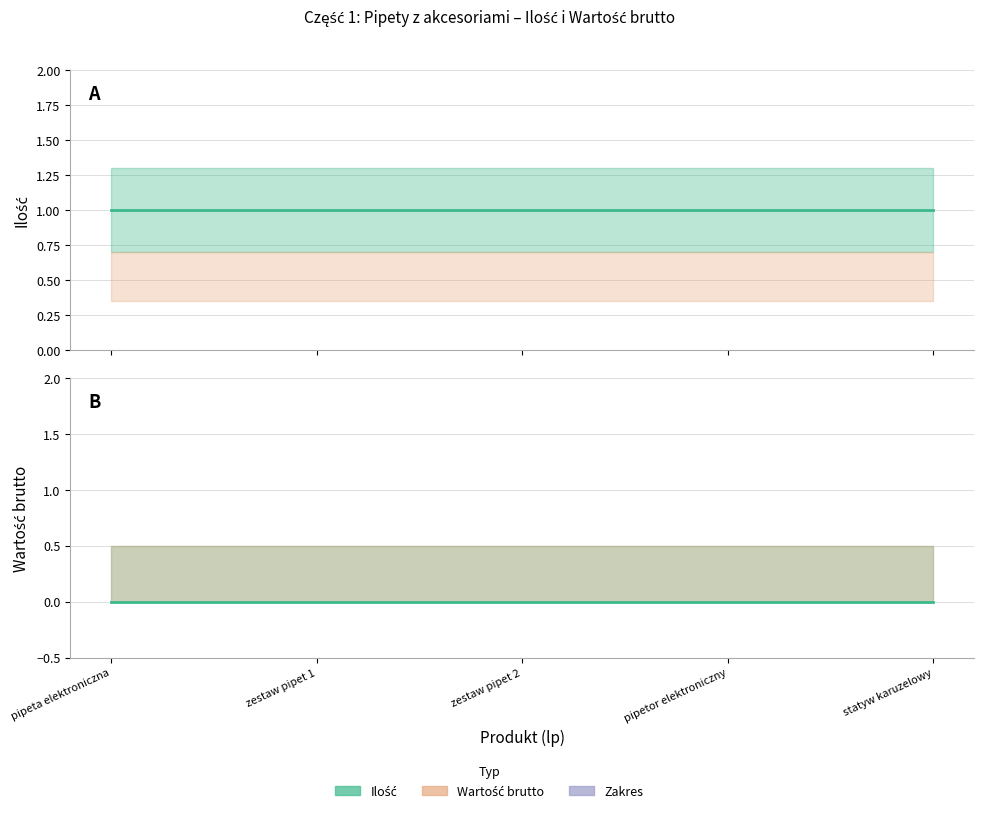

List the series in order of their overall mean, lowest first.

Wartość brutto, Ilość